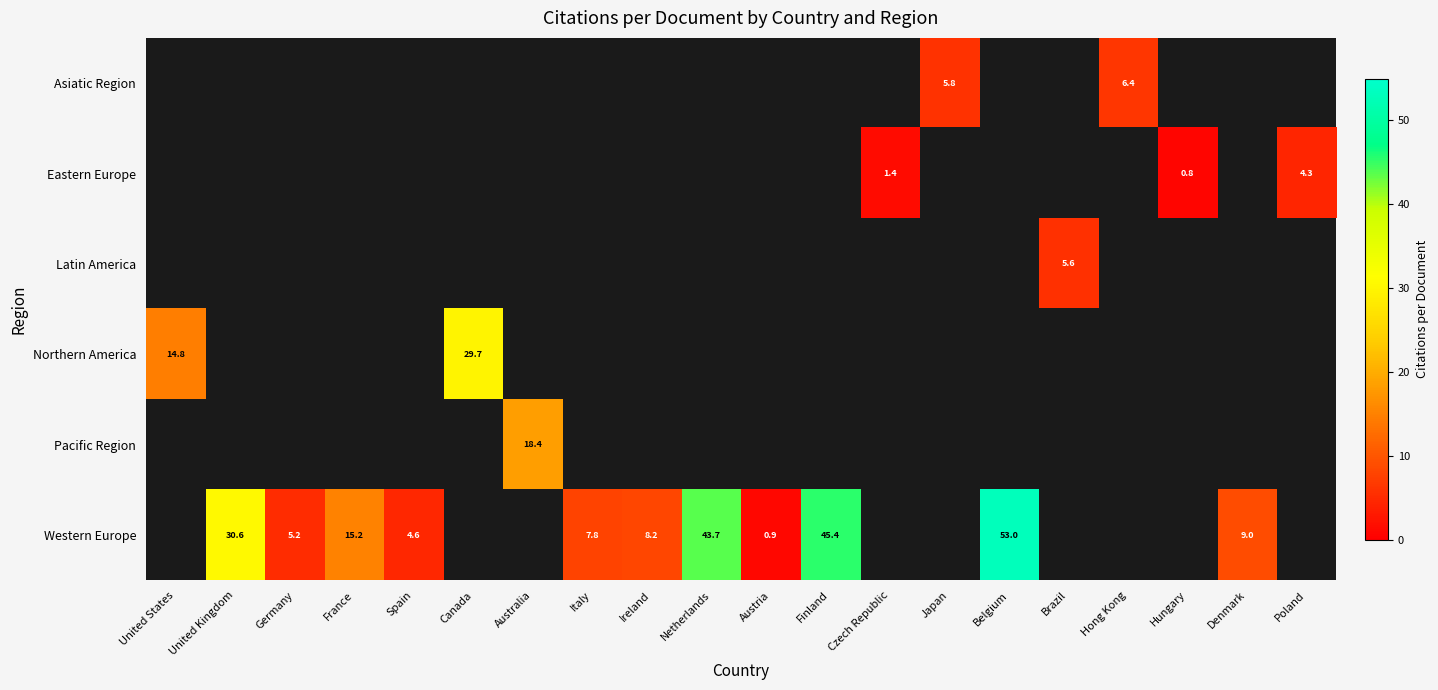

How many distinct data groups are displayed?

6